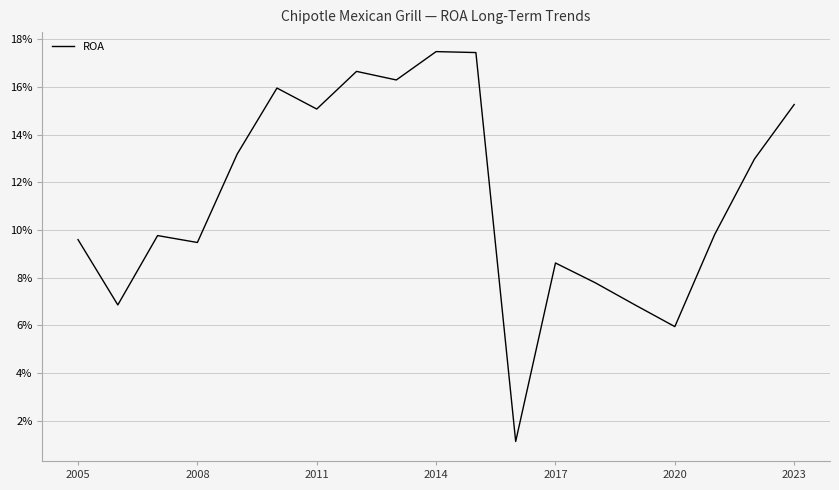

True or false: there are more than 1 points higher than both neighbors.

True